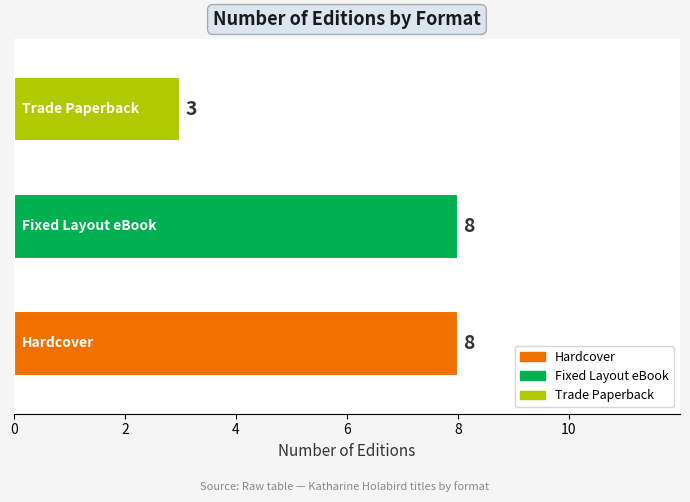

Are the bars grouped side by side (vs. stacked)?

No